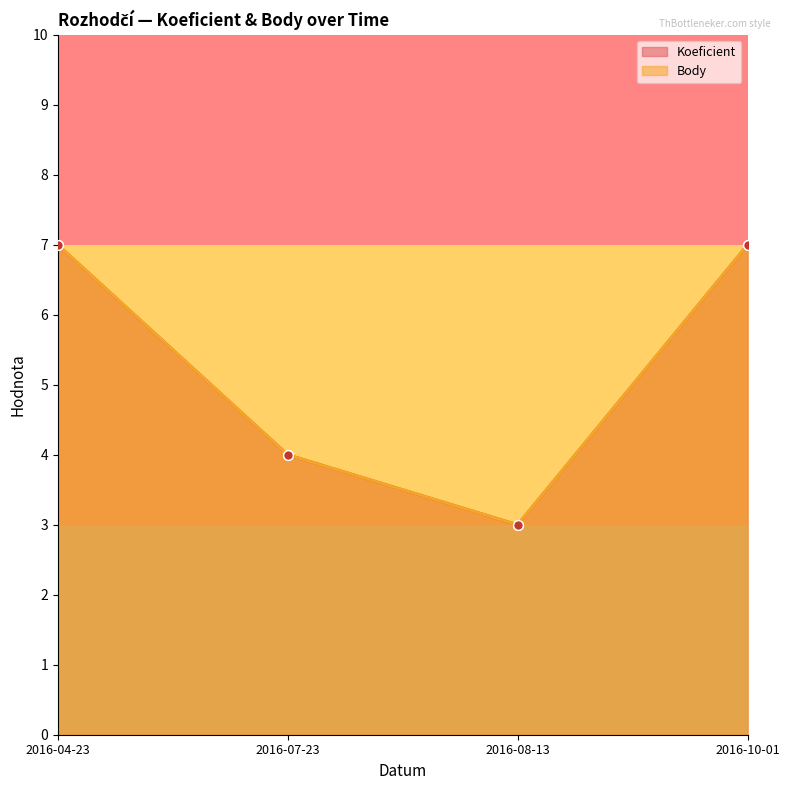

True or false: Body has a value of 1 at 2016-08-13.

False